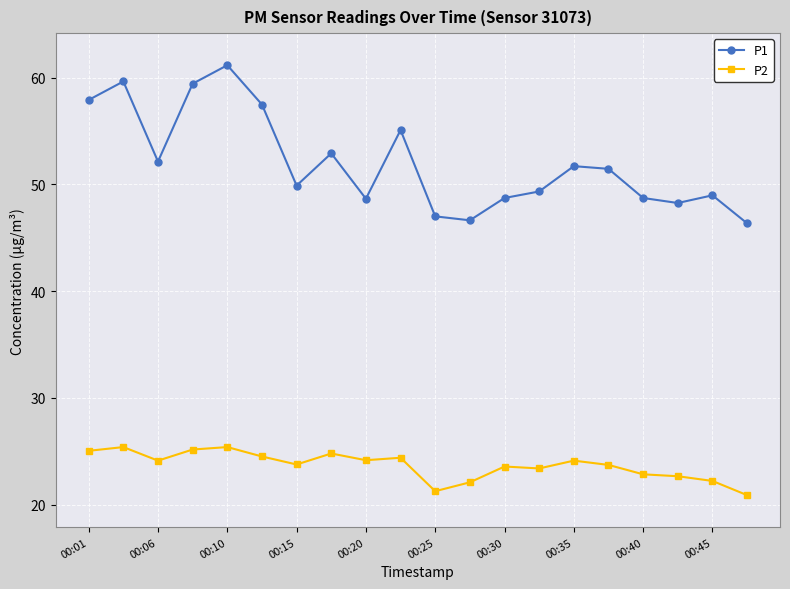

In P1, how many points are higher than both neighbors (excluding endpoints)?

6